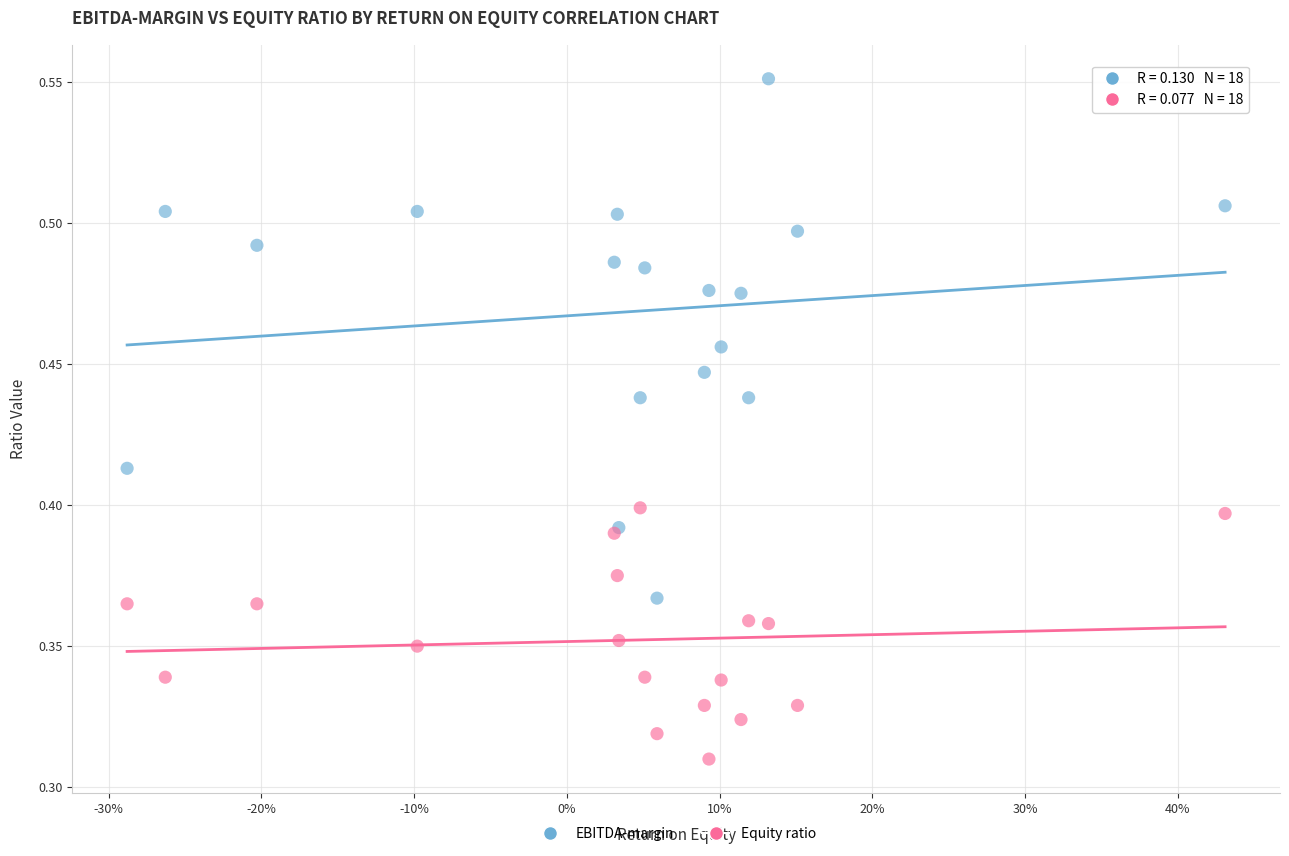

What are all the series names shown in the legend?

EBITDA-margin, Equity ratio